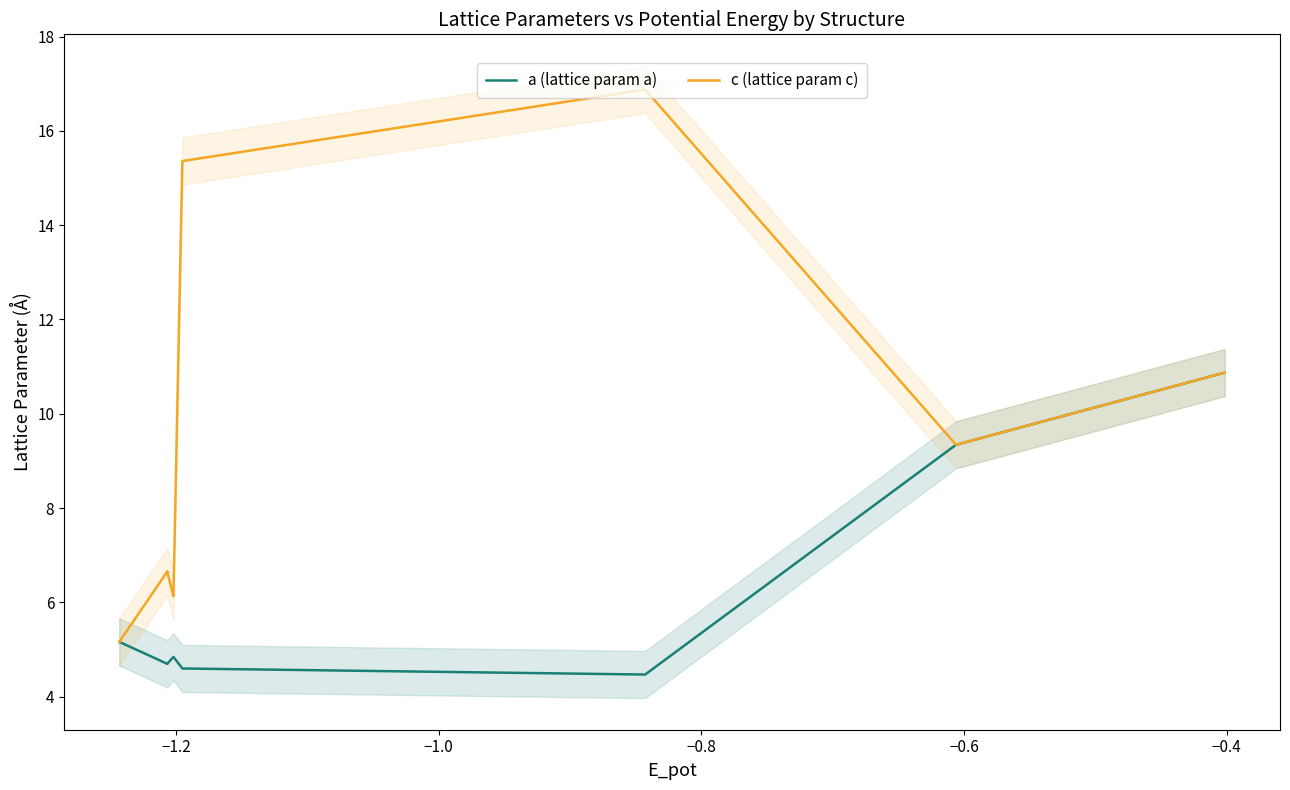

True or false: a (lattice param a) and c (lattice param c) intersect in this chart.

False